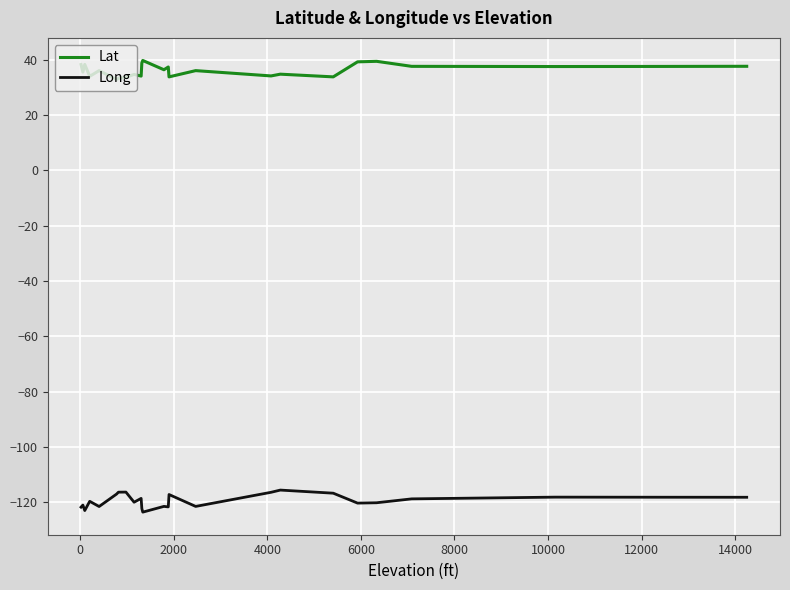

List the series in order of their peak value, highest first.

Lat, Long